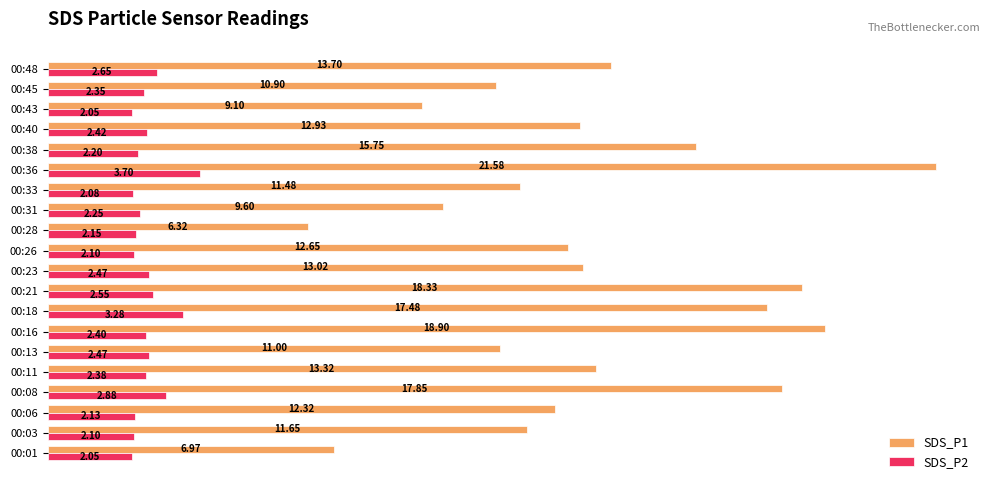

What is the sum of all SDS_P2 values?

48.7